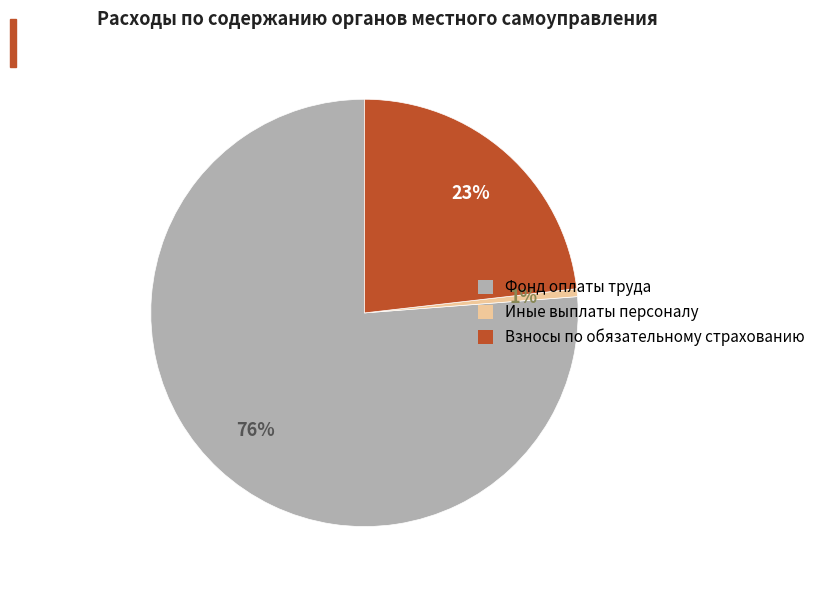

Do Фонд оплаты труда and Взносы по обязательному страхованию together represent more than half of the pie?

Yes